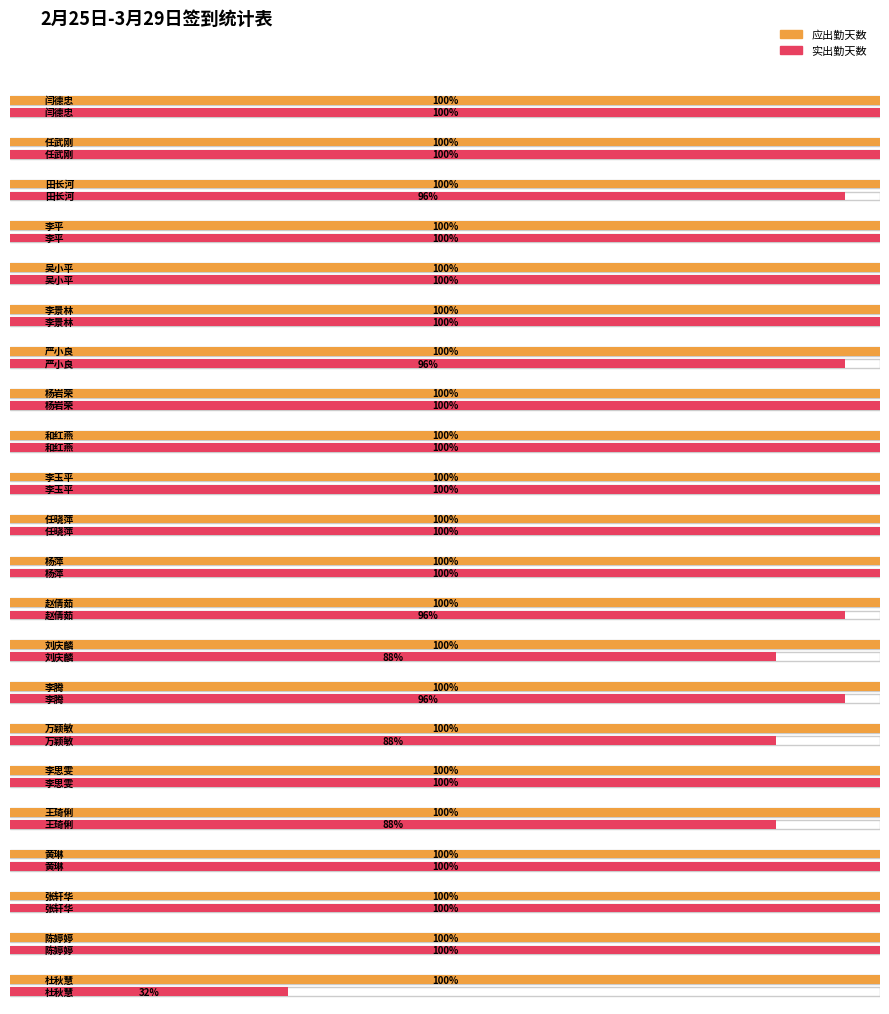

Rank the series by their average value, from highest to lowest.

应出勤天数, 实出勤天数